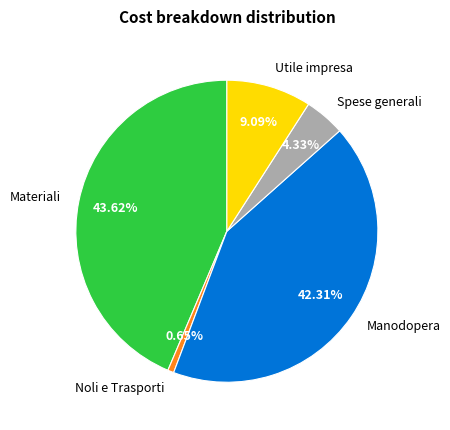

Does Utile impresa represent more than half of the total?

No